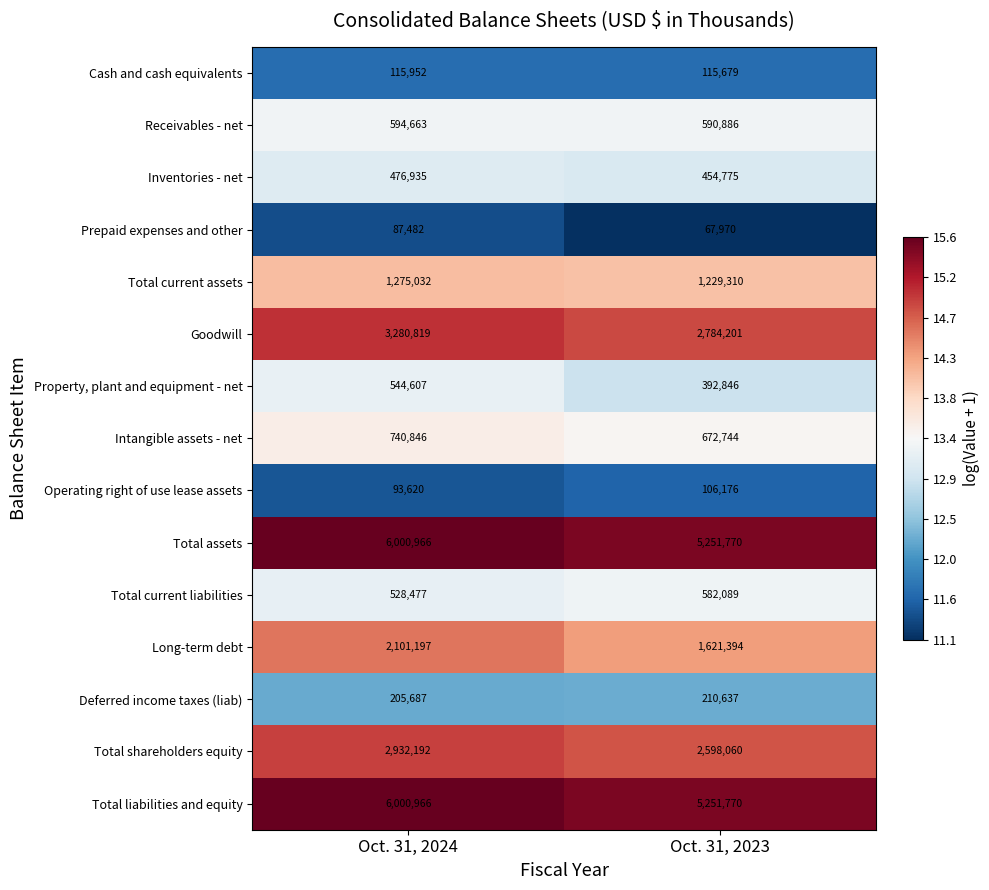

What is the difference between the maximum and minimum values in the Long-term debt series?

479803